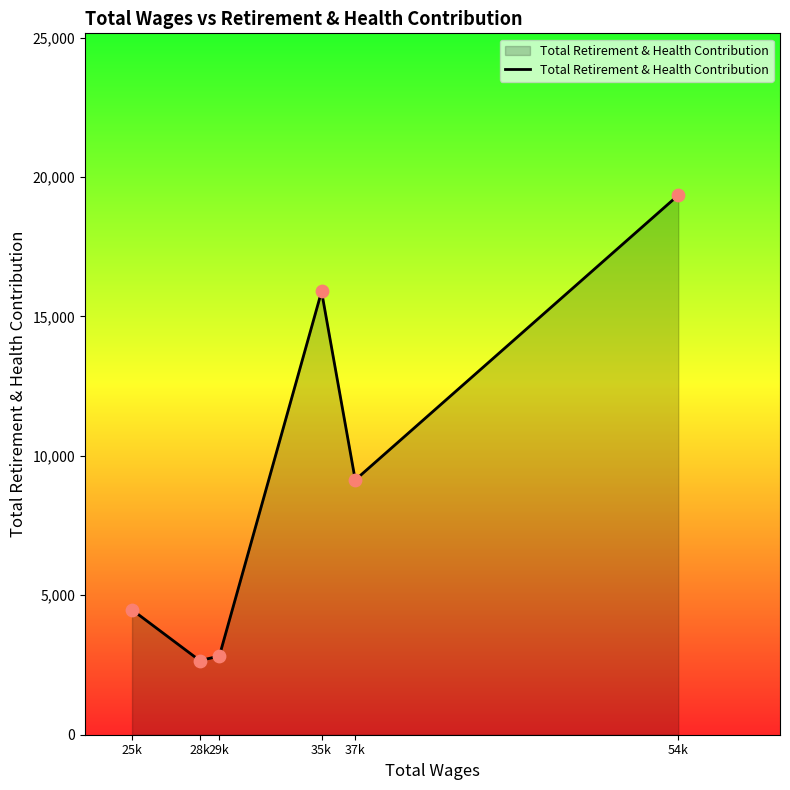

Approximately how many times larger is the value at 29k compared to 37k?

0.3